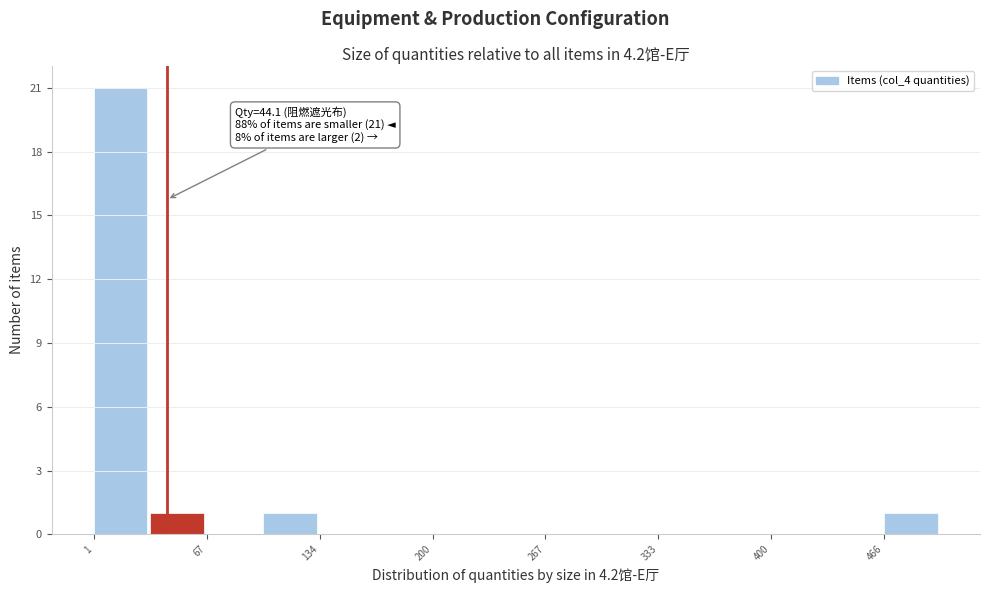

Read against the x-axis, roughly where is the centre of the tallest bar?

20